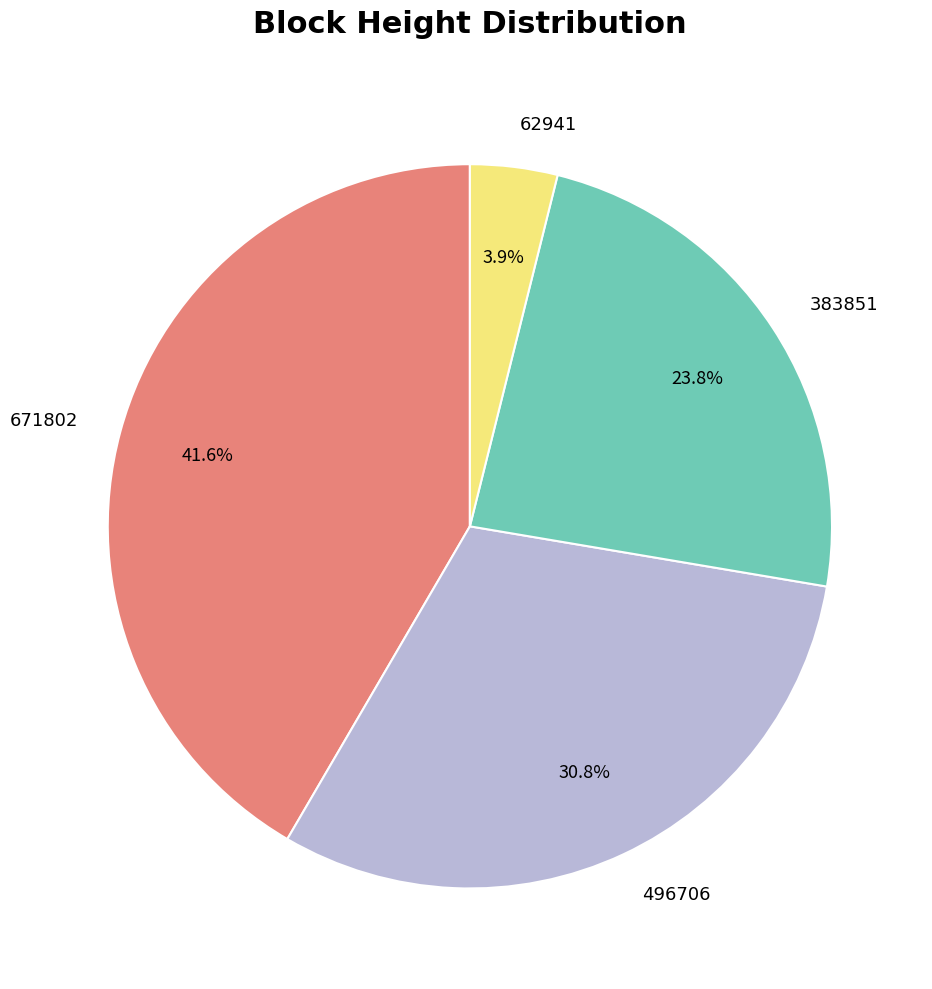

What percentage is the 496706 slice, to the nearest percent?

31%